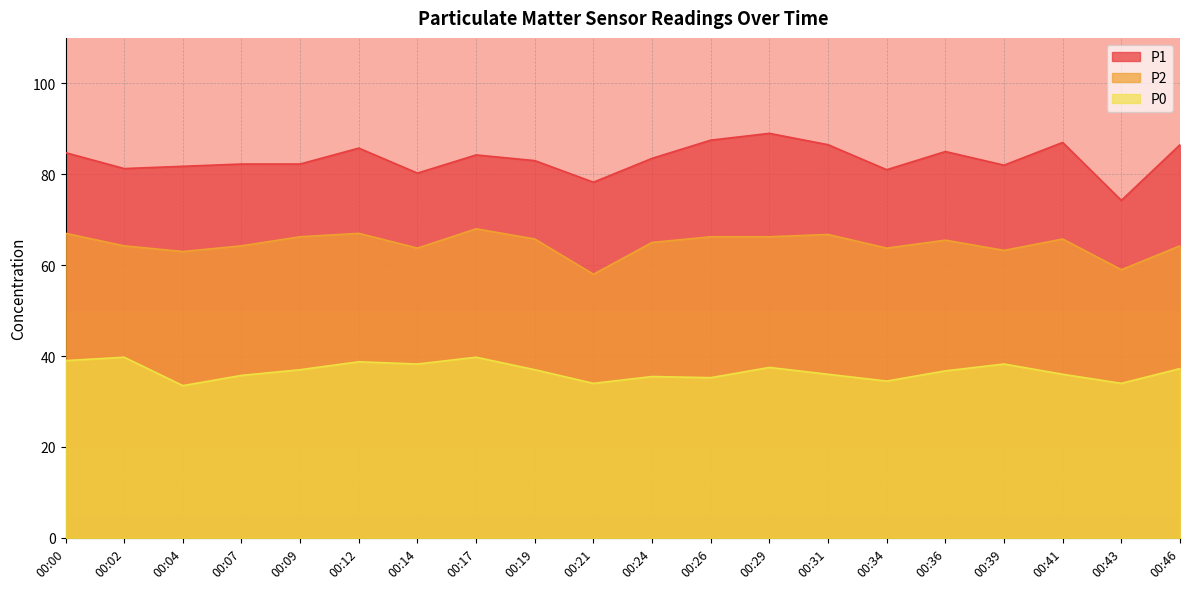

What are all the series names shown in the legend?

P1, P2, P0